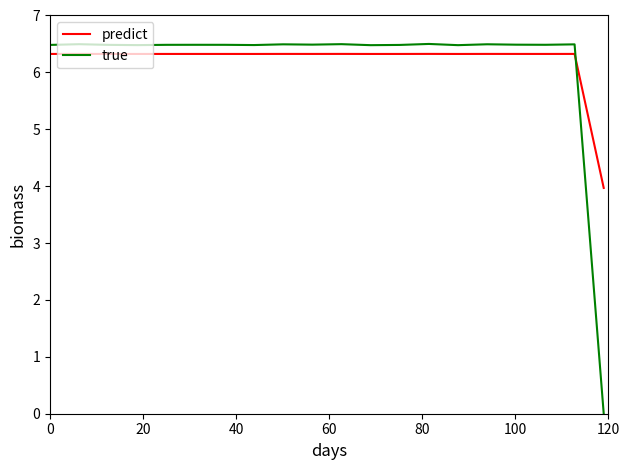

Which series has the widest spread of values?

true